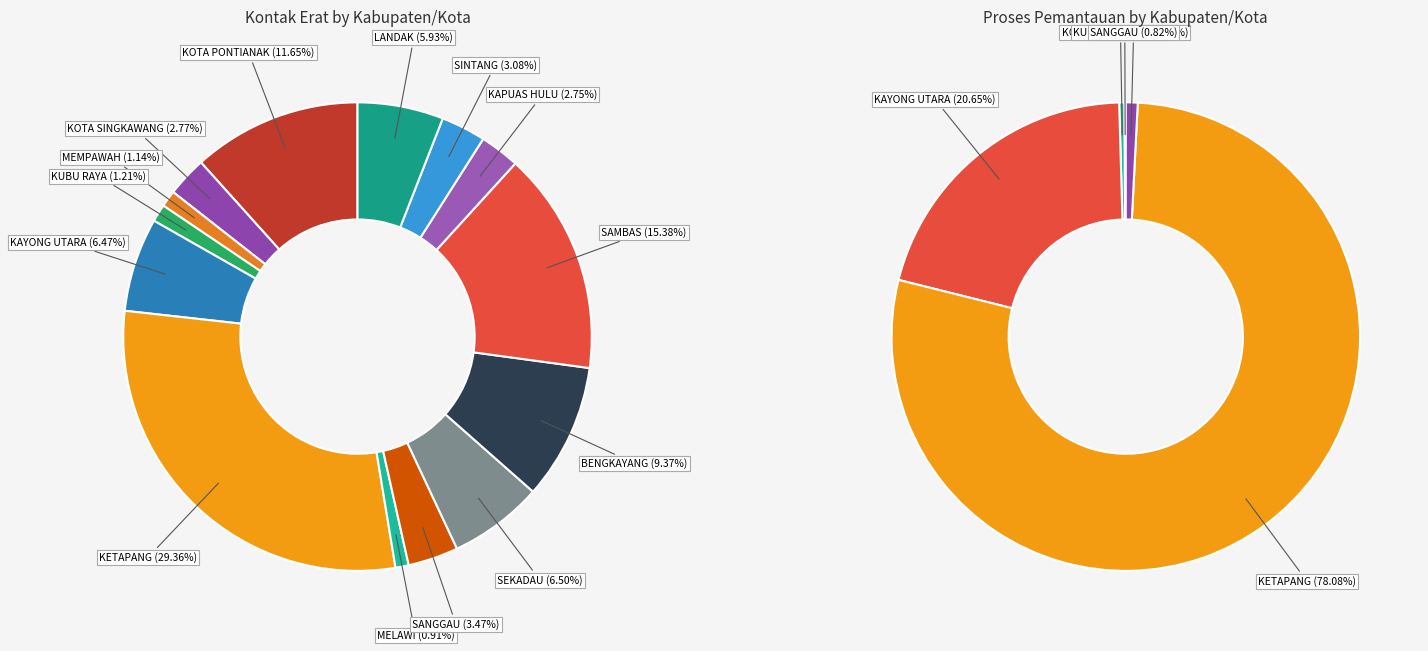

What is the largest slice in the pie chart?

KETAPANG